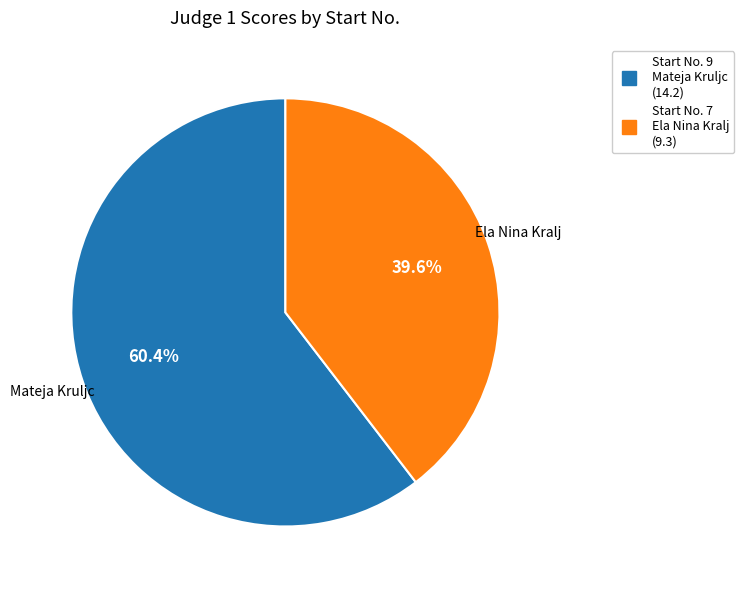

Does any single category account for the majority?

Yes